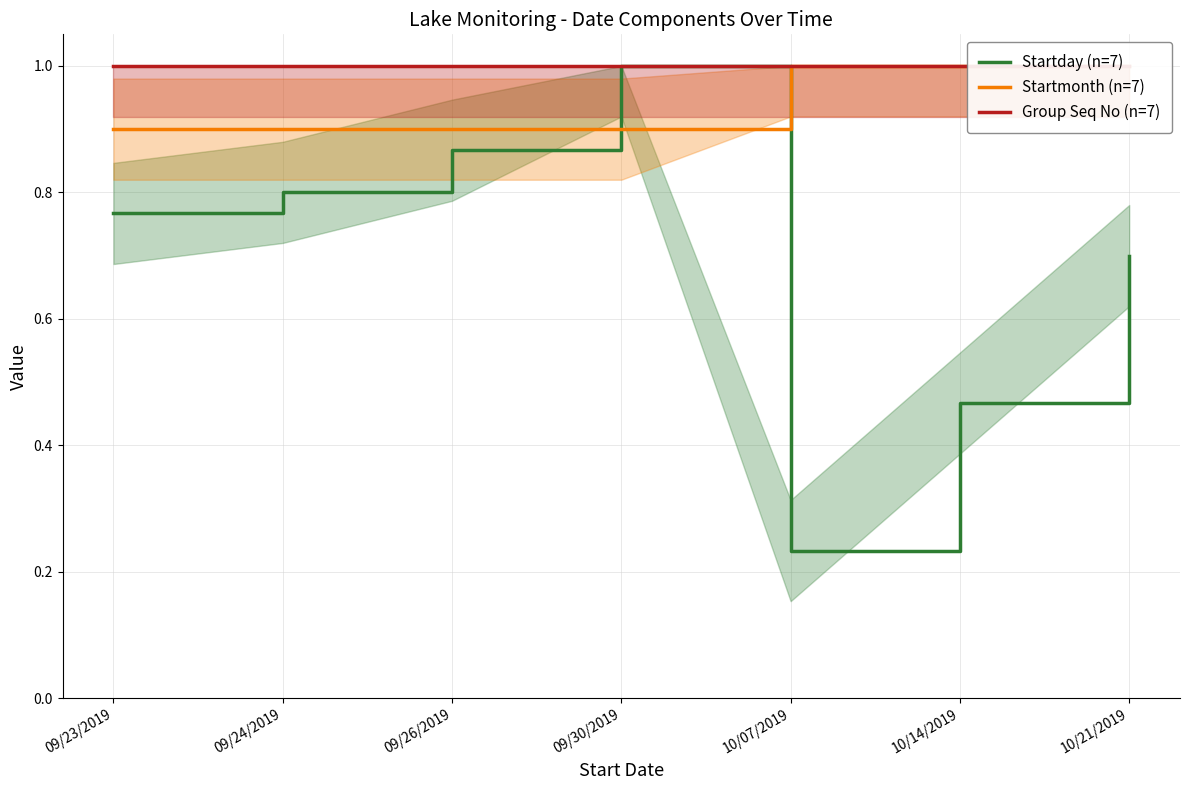

What are all the series names shown in the legend?

Startday (n=7), Startmonth (n=7), Group Seq No (n=7)